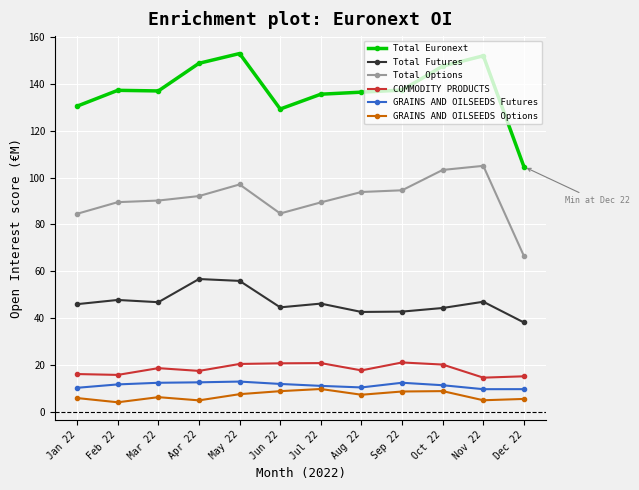

What is the lowest value of the Total Futures series?

38.1